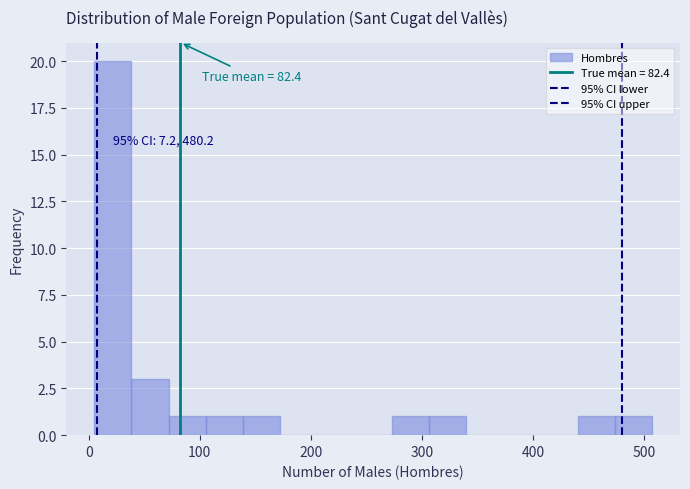

Read against the x-axis, roughly where is the centre of the tallest bar?

20